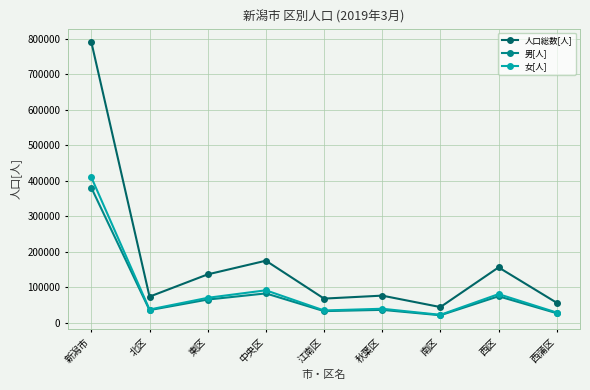

Does the chart have visible grid lines?

Yes